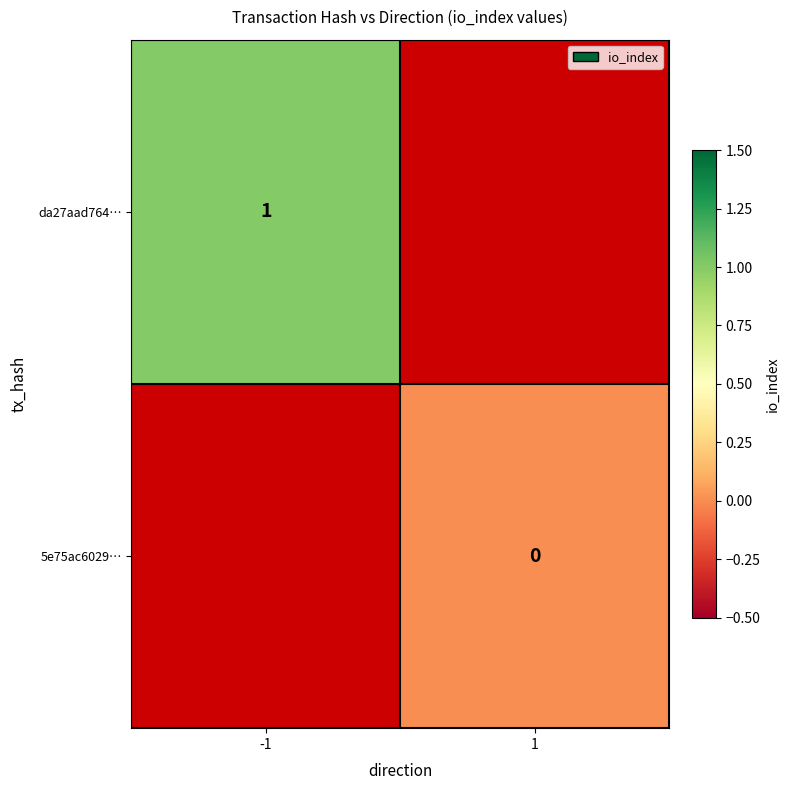

Is the value of da27aad764… at 1 greater than the value of 5e75ac6029… at 1?

No